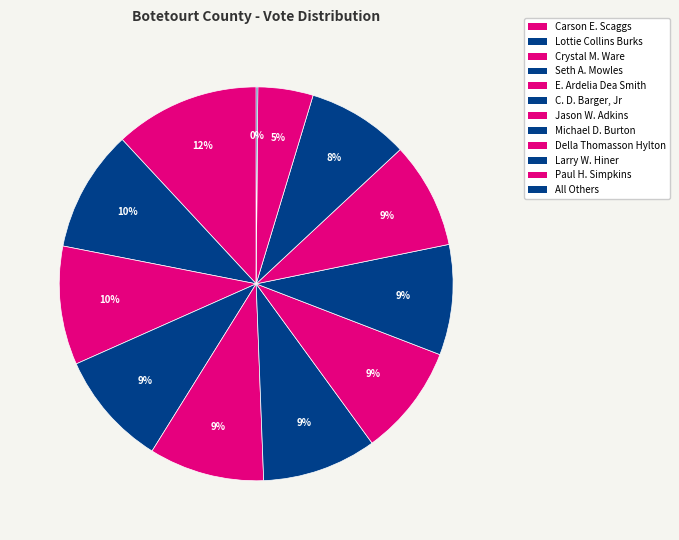

Count the number of slices in the pie.

12